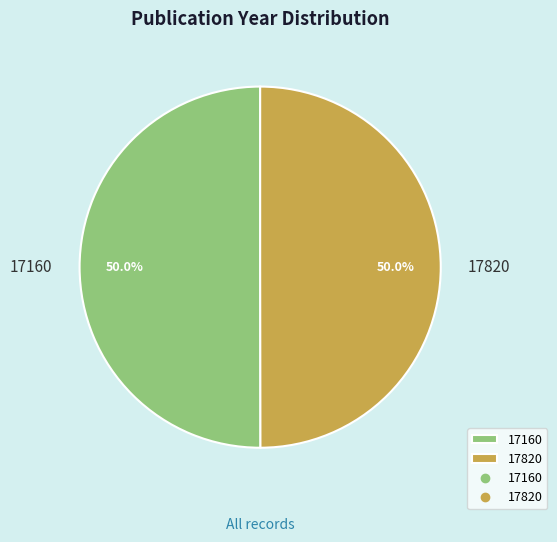

Approximately how many times larger is the value at 17820 compared to 17160?

1.0